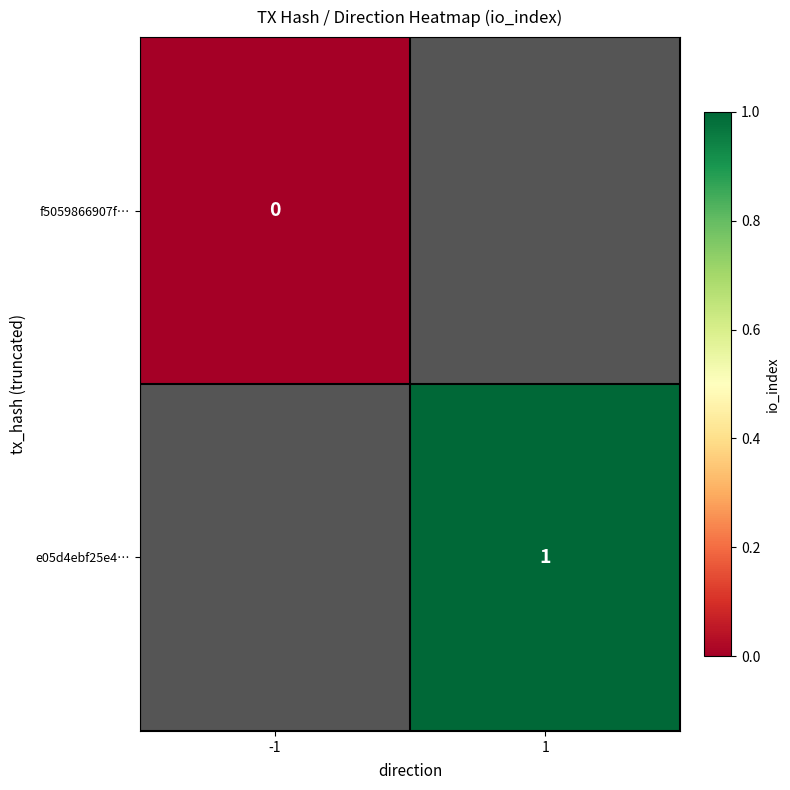

The e05d4ebf25e4… series shows 1 at 1. True or false?

True